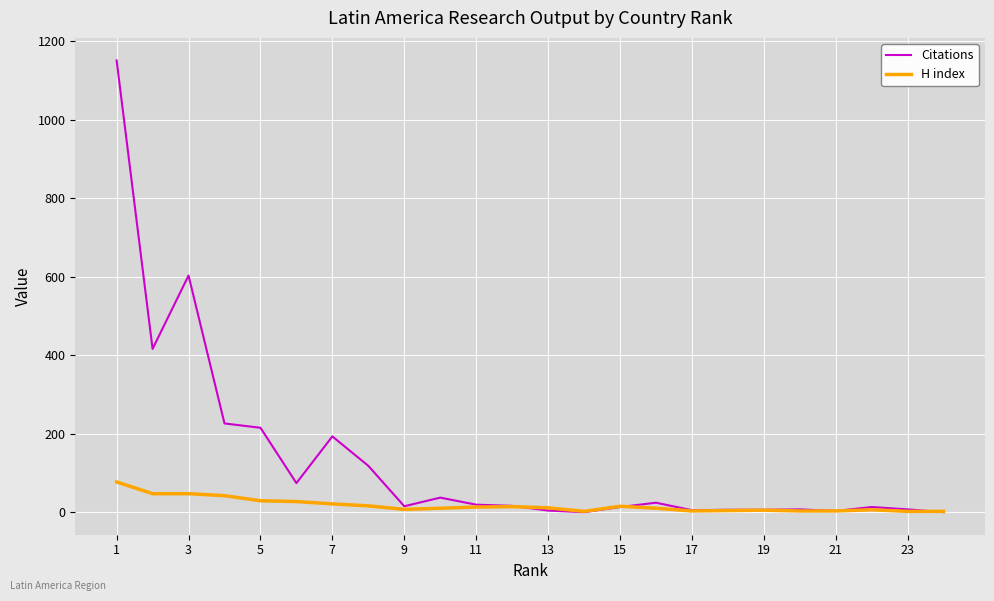

Which series has the largest range (max minus min)?

Citations